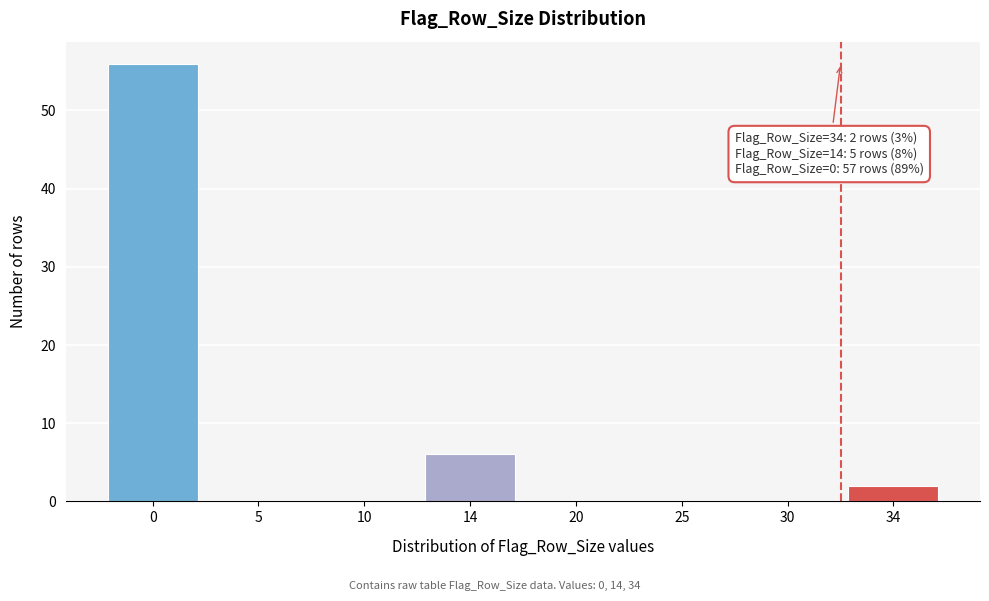

Reading left to right, transcribe all the data shown in this chart.

0=56	5=0	10=0	14=6	20=0	25=0	30=0	34=2